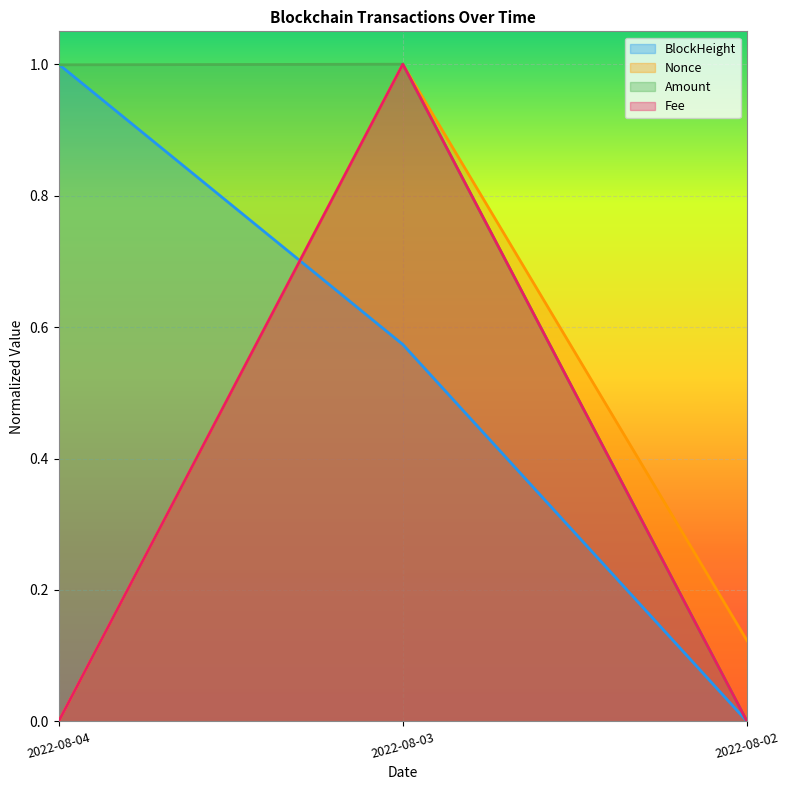

Which category has the lowest value in the Nonce series?

2022-08-04